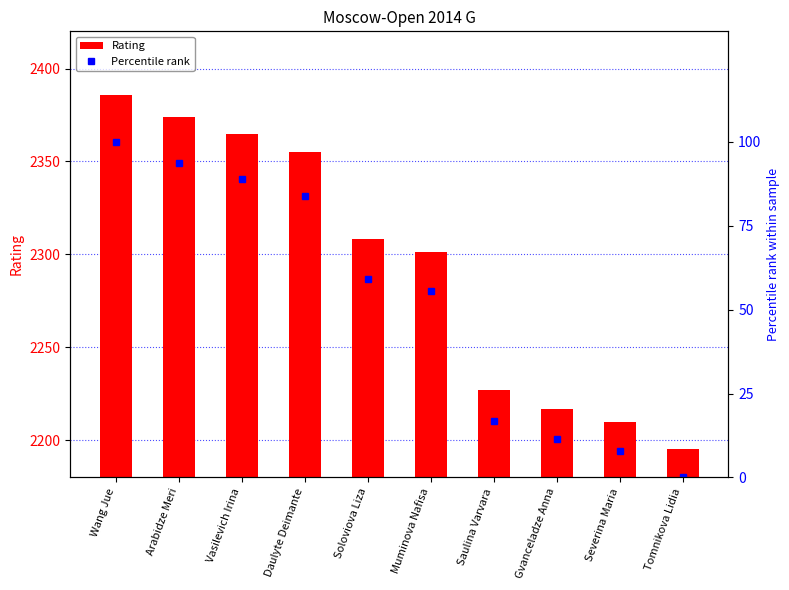

Between Gvanceladze Anna and Wang Jue, which is larger?

Wang Jue